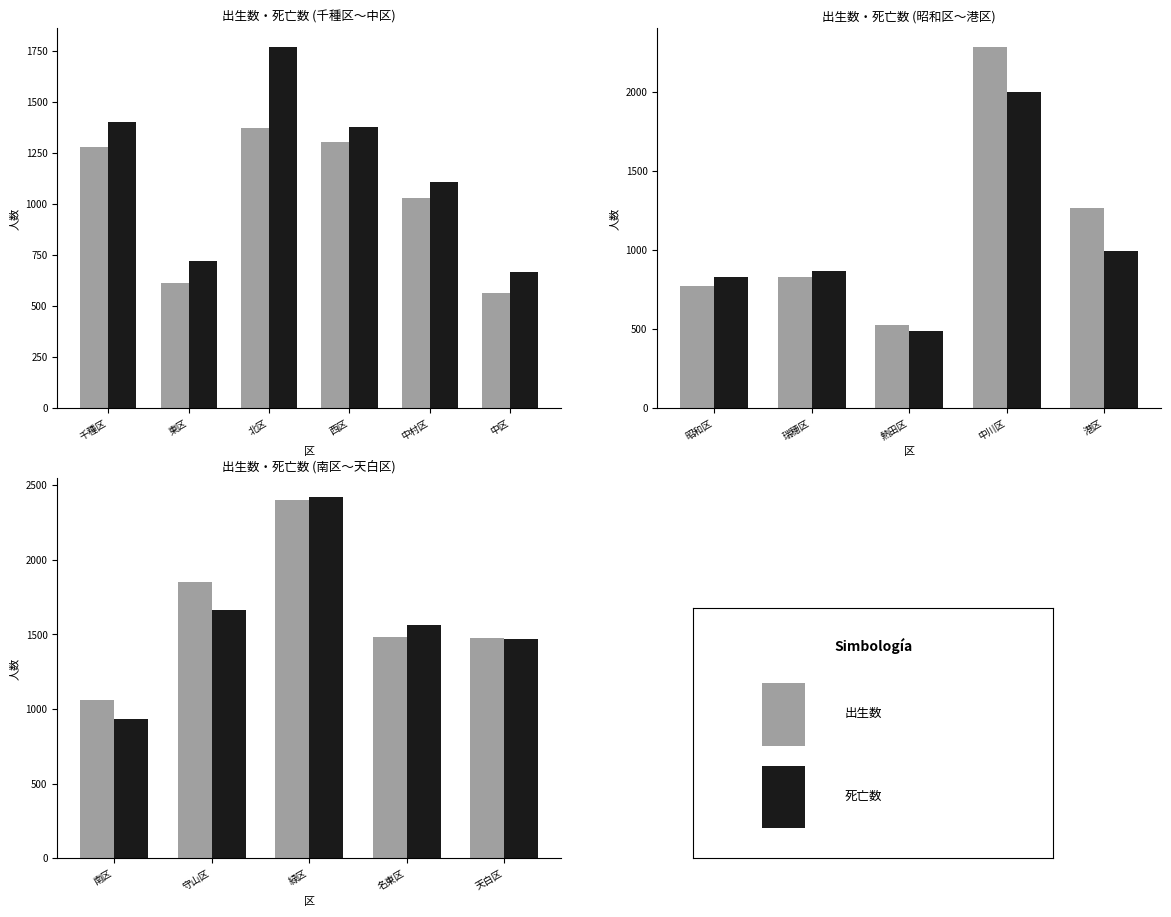

How many data points does each series have?

5